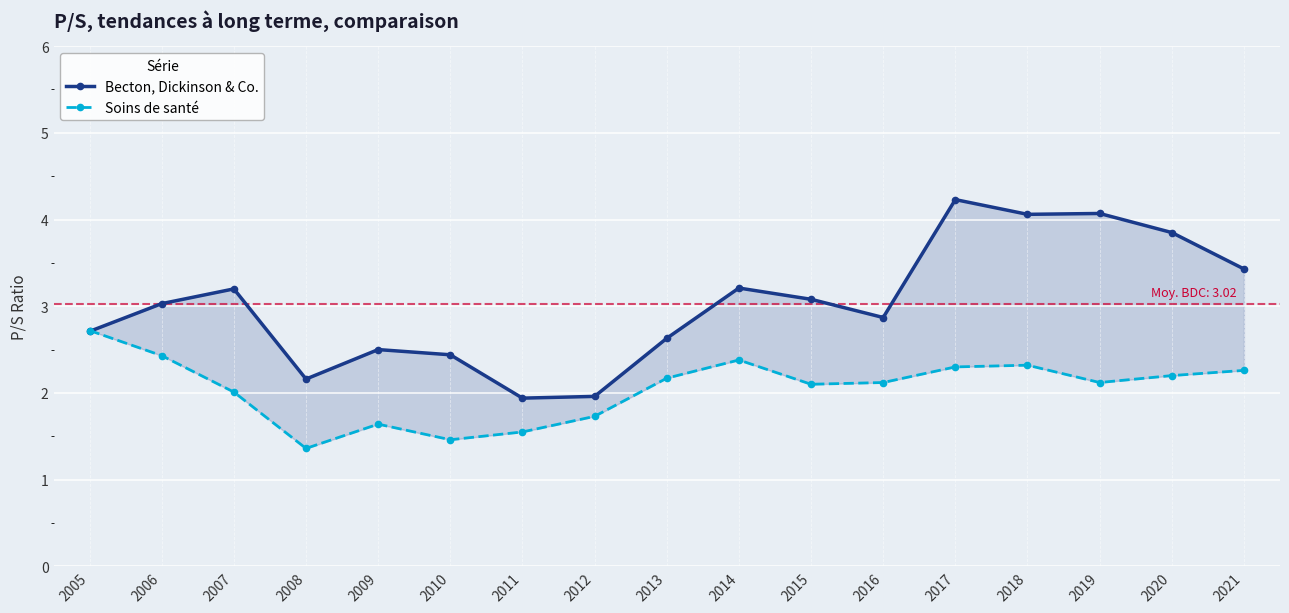

List the series in order of their overall mean, highest first.

Becton, Dickinson & Co., Soins de santé